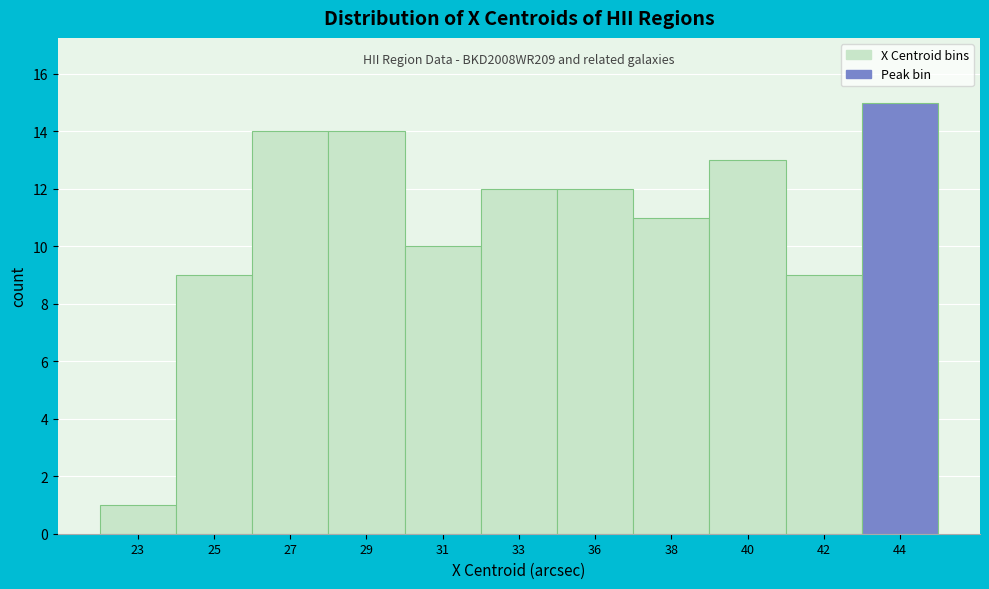

Reading left to right, transcribe all the data shown in this chart.

1	9	14	14	10	12	12	11	13	9	15